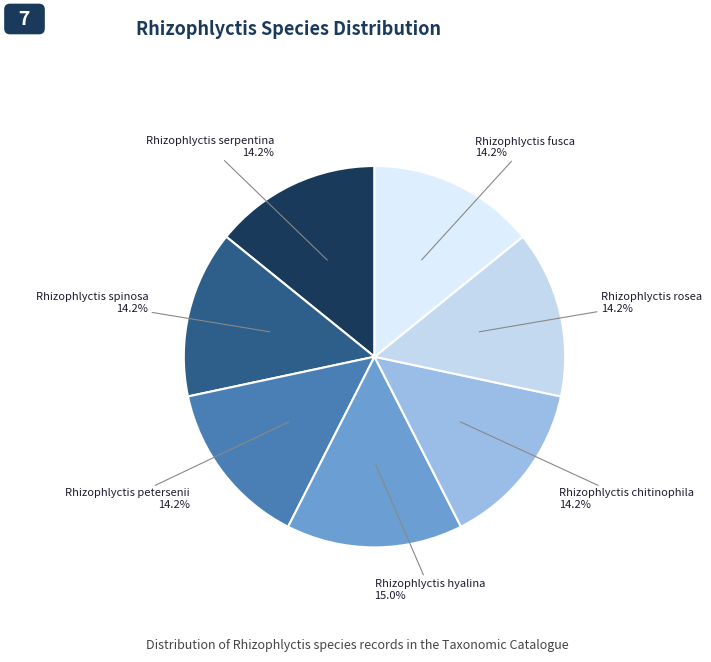

How many segments does this pie chart have?

7